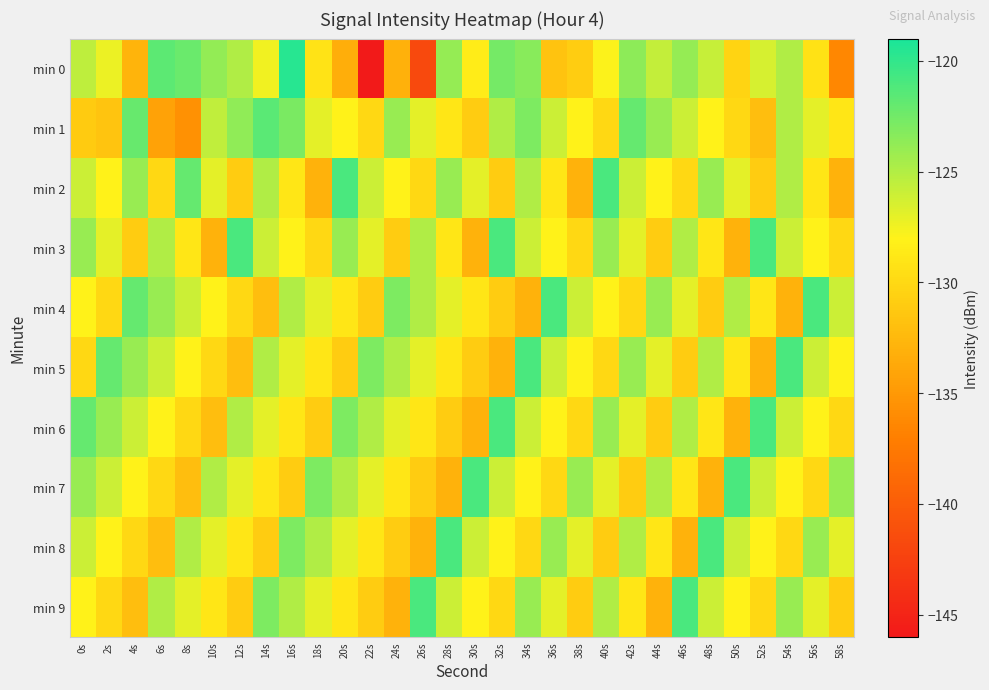

Between 2s and 58s, which series saw the biggest shift?

min 0